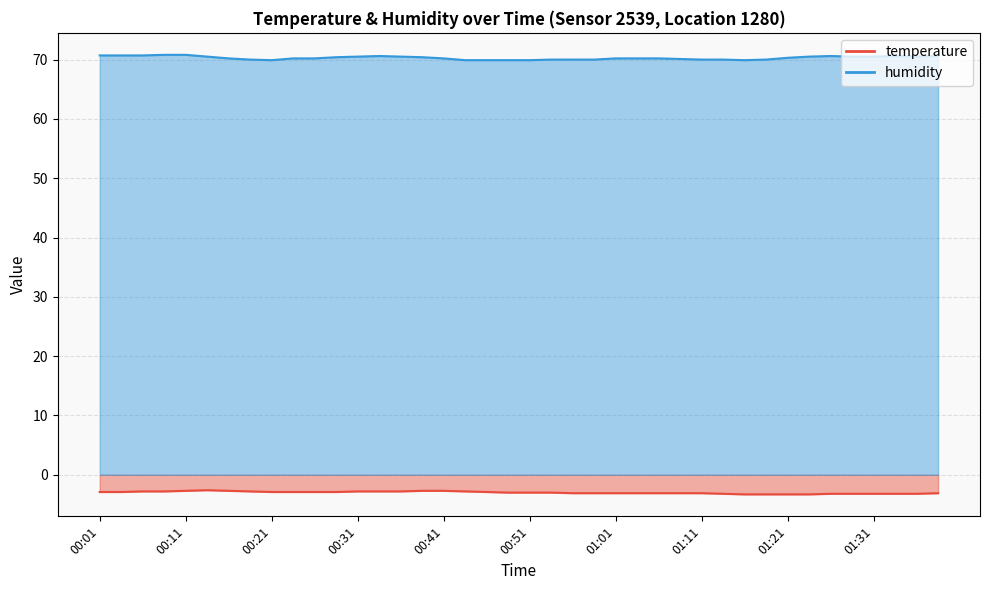

What is the label of the 30th point from the left?

01:14